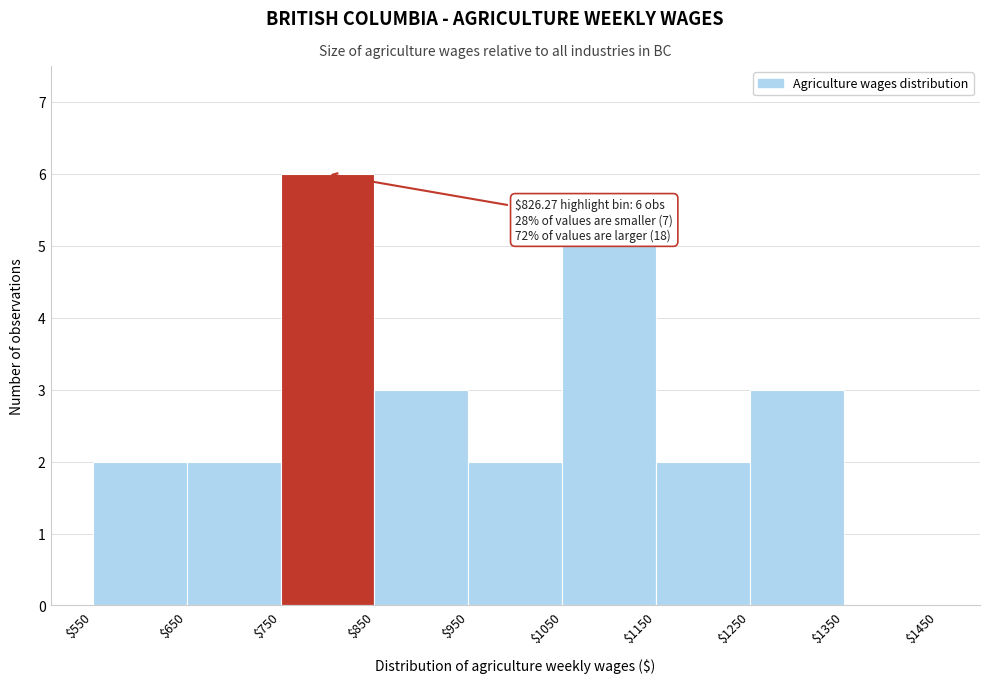

Which range on the x-axis has the tallest bar?

$750 to $850